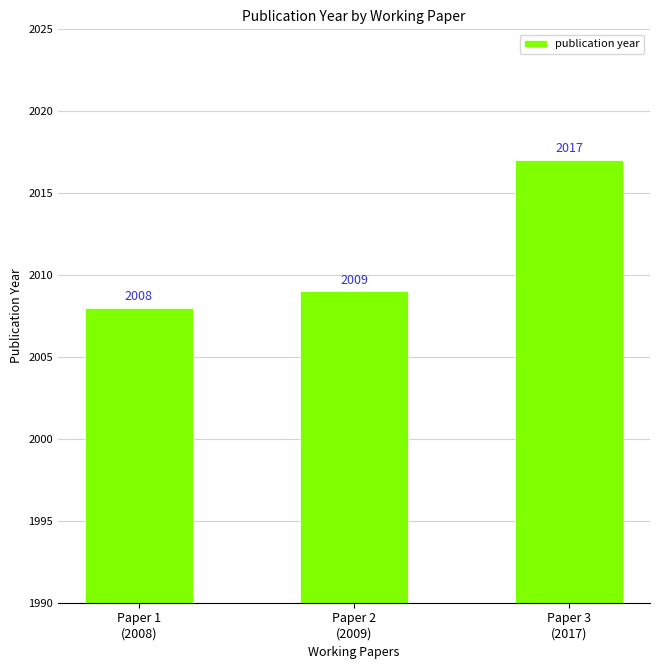

Is it true that the value at Paper 2
(2009) is 3193?

False